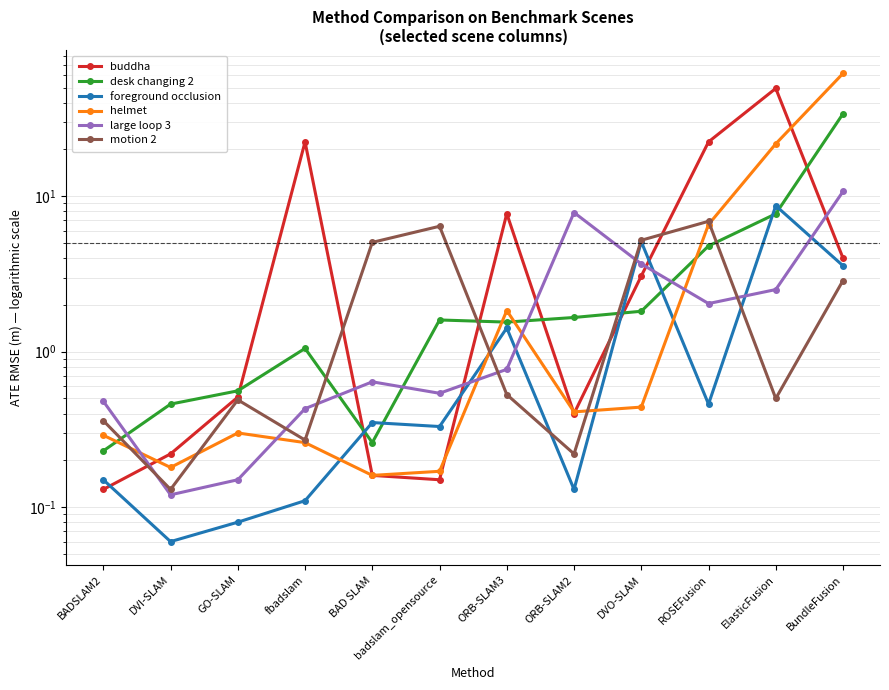

Between which two adjacent categories do desk changing 2 and foreground occlusion first intersect?

fbadslam and BAD SLAM